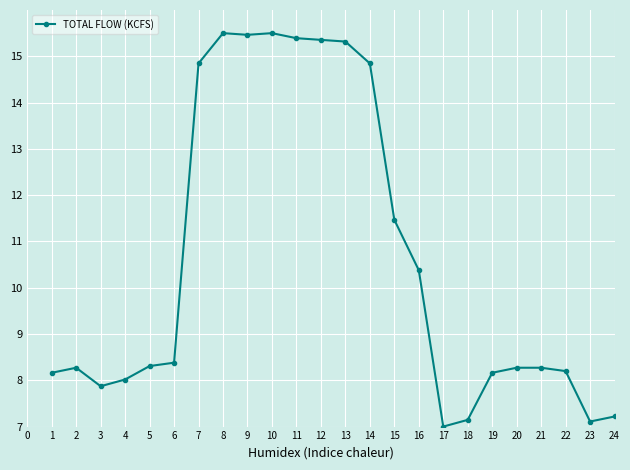

At which label is the value closest to 11?

15